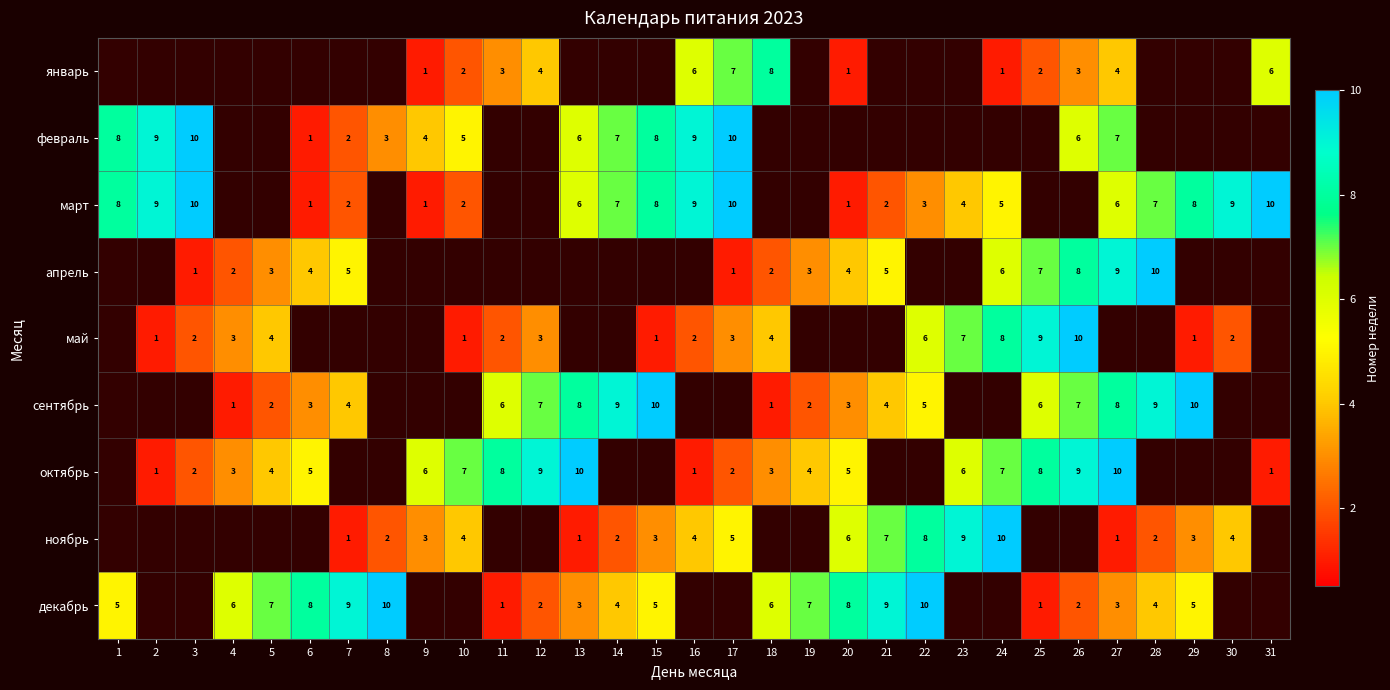

How many data points in ноябрь are above 4?

6